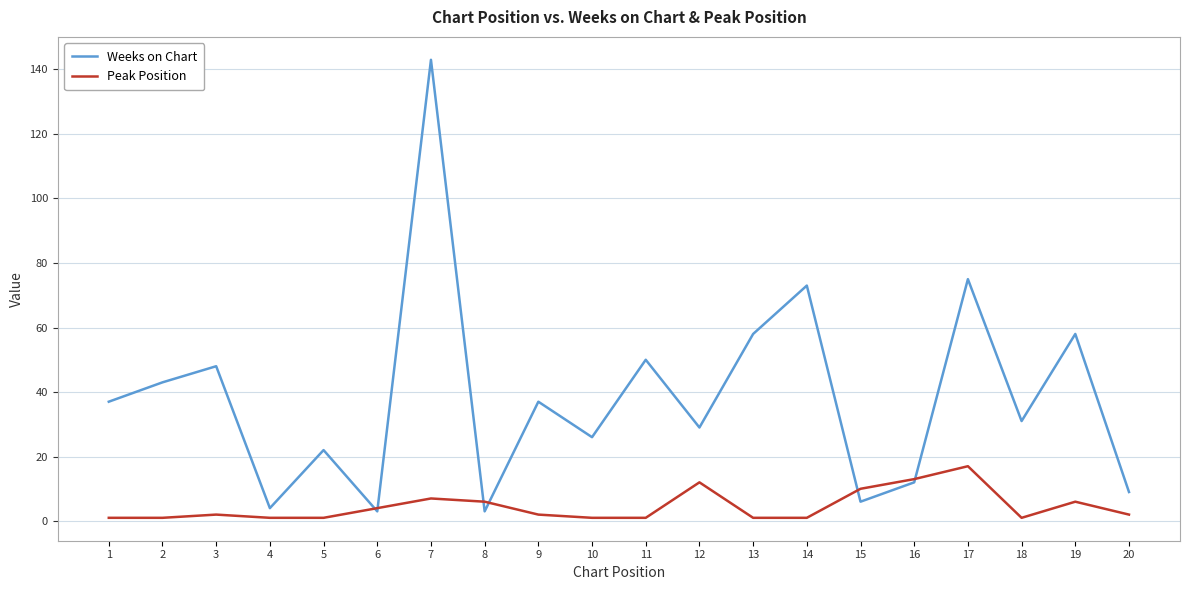

Rank the series by their maximum value, from highest to lowest.

Weeks on Chart, Peak Position